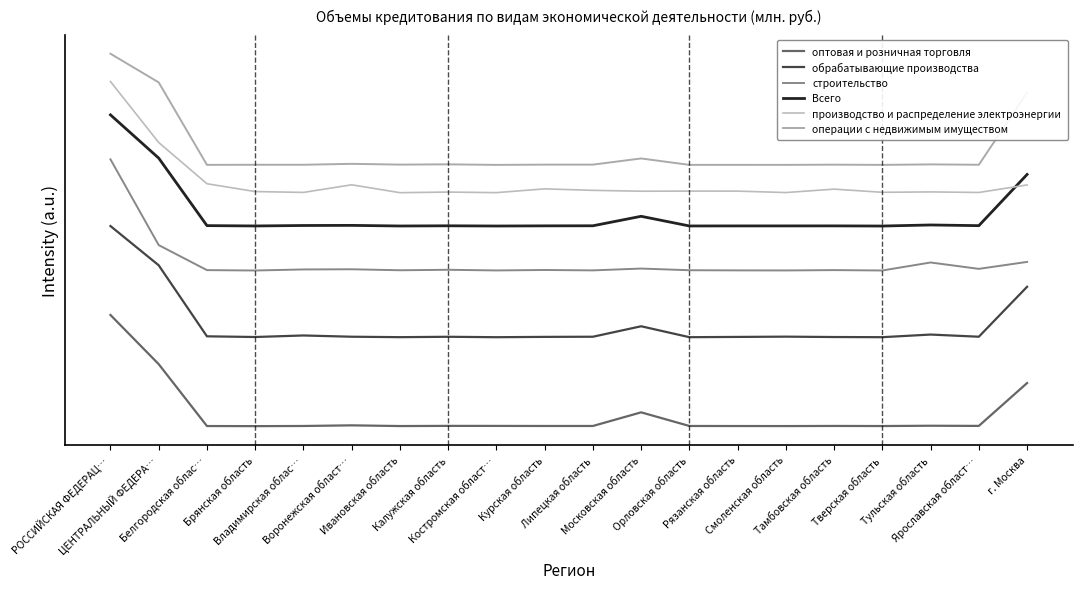

Does the chart have visible grid lines?

No